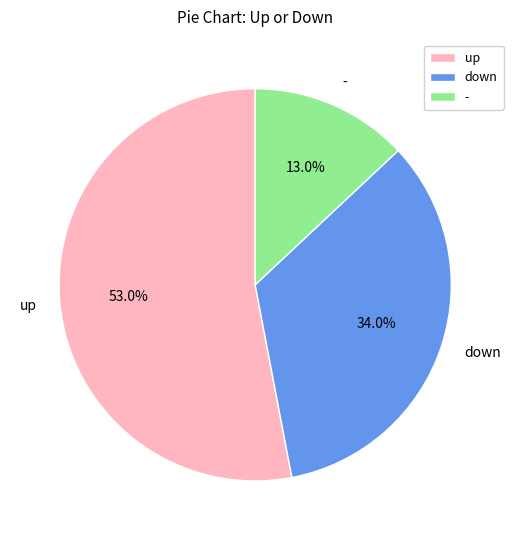

Which category has the biggest portion of the pie?

up